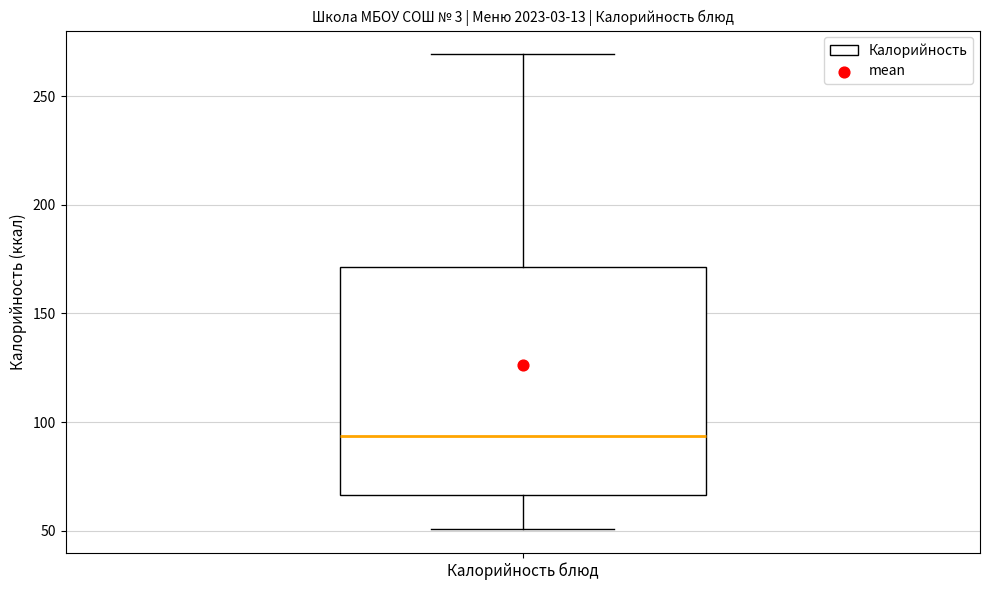

Read this box plot against the y-axis: the position of the median line, the range covered by the box, and the ends of both whiskers. The values are not printed on the chart, so give them approximately, as read against the axis.

median 95, box 65 to 170, whiskers 50 to 270